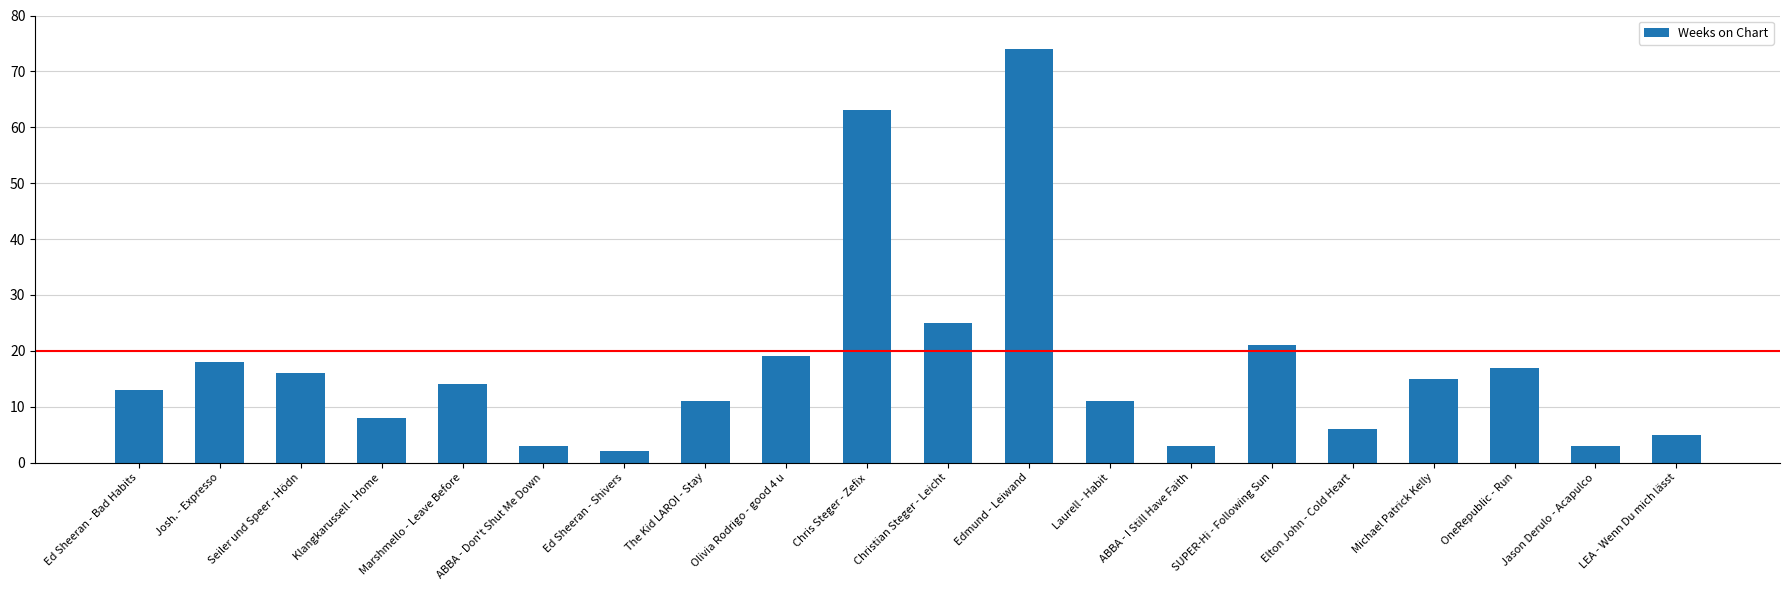

What is the greatest value displayed?

74